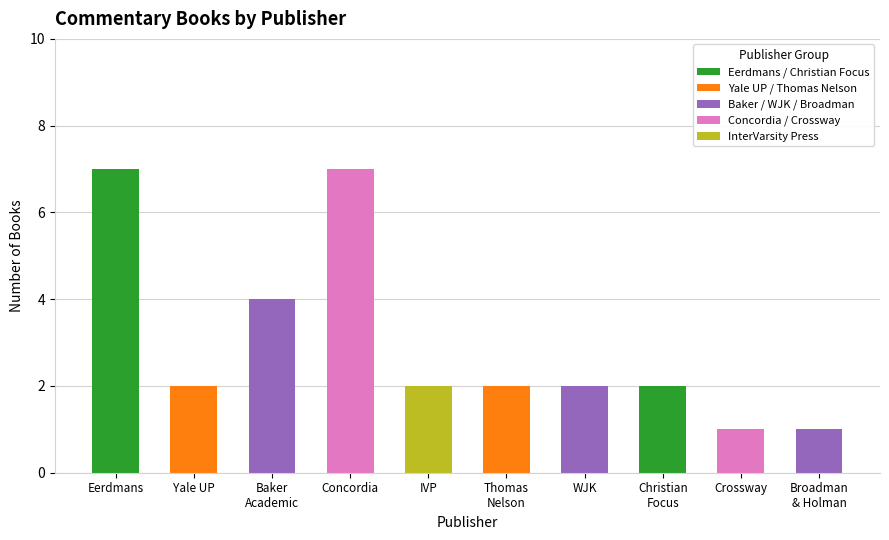

What is the difference between the values at Yale UP and Broadman
& Holman?

1